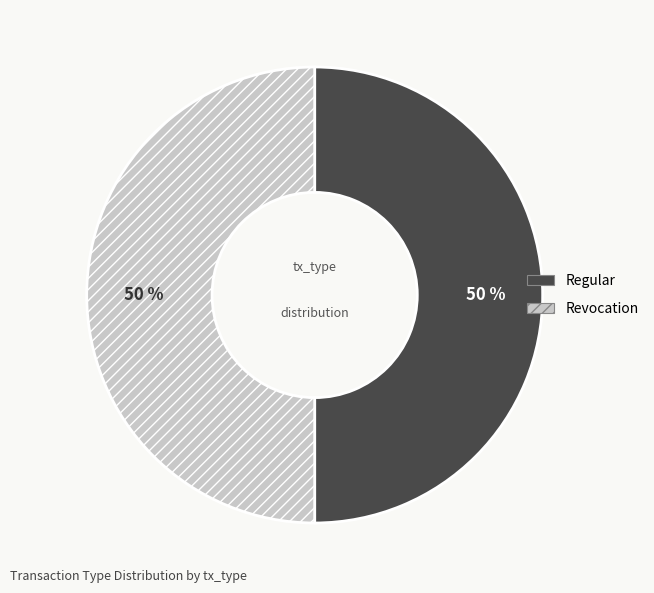

To the nearest percent, what percentage of the pie is Regular?

50%